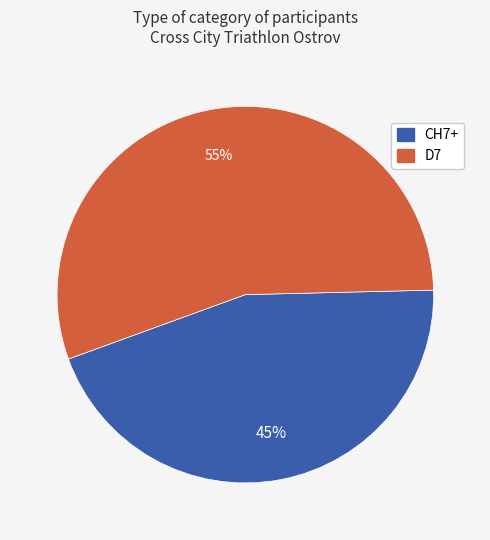

Does CH7+ represent more than half of the total?

No